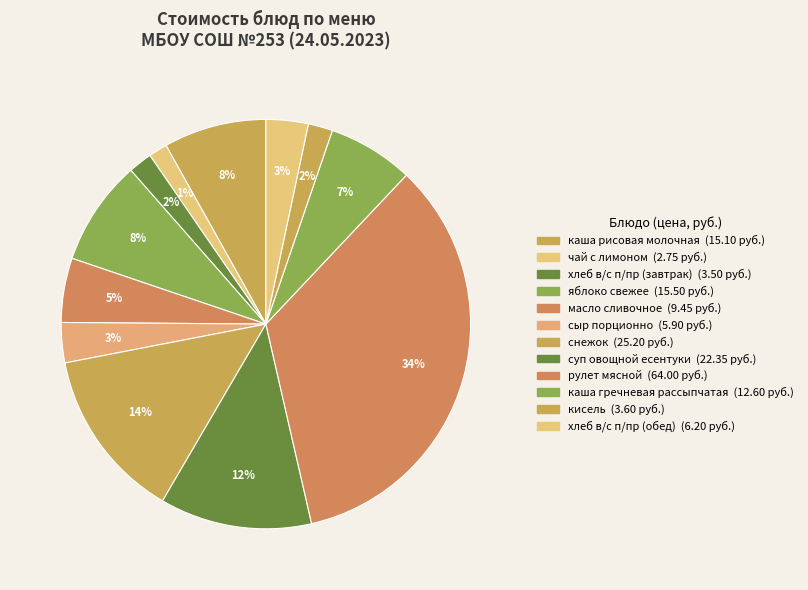

How much of the chart is everything except кисель?

98.1%